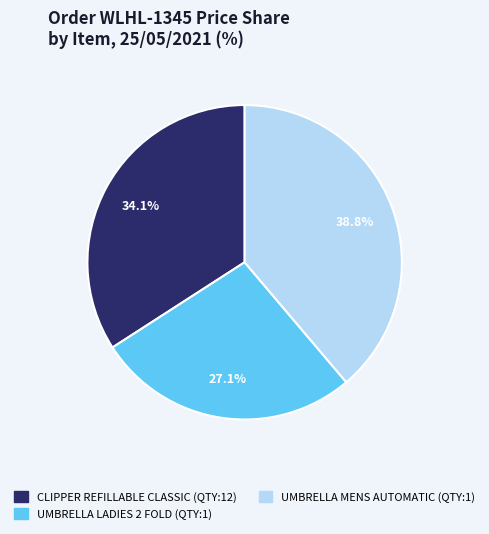

True or false: CLIPPER REFILLABLE CLASSIC (QTY:12) accounts for 34% of the total.

True